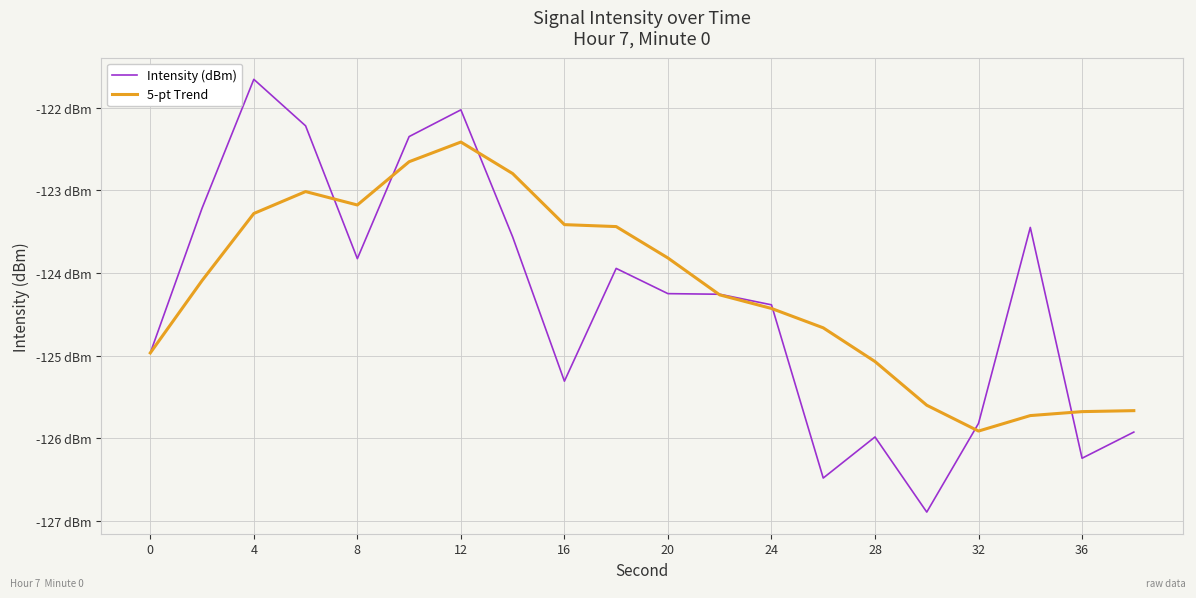

What are all the series names shown in the legend?

Intensity (dBm), 5-pt Trend